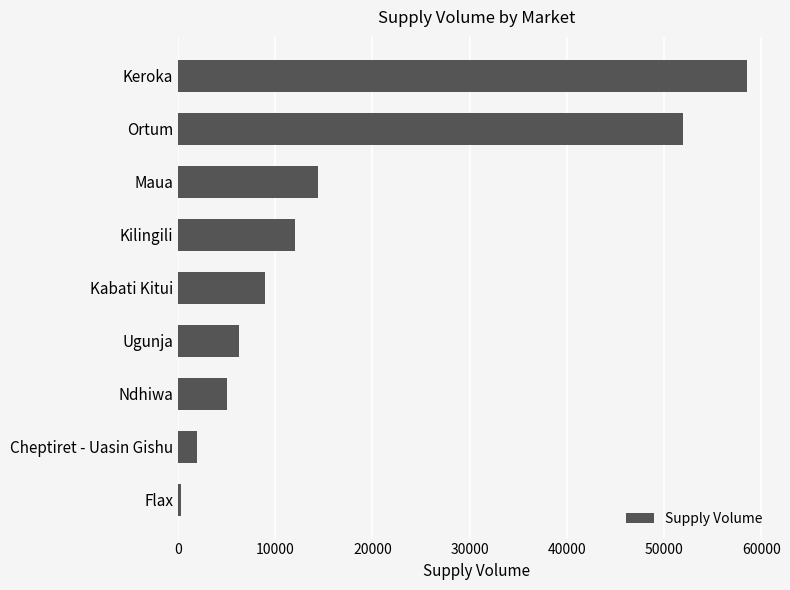

What is the minimum value shown in the chart?

270